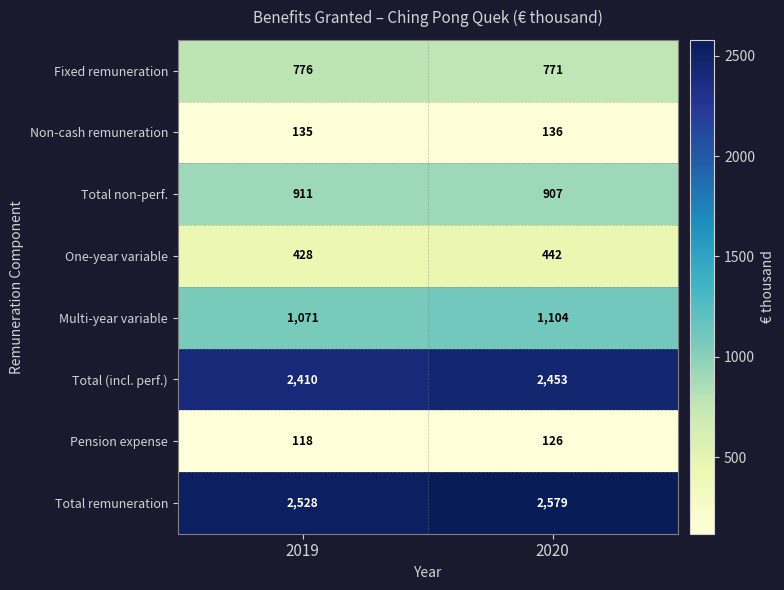

Which series has the widest spread of values?

Total remuneration